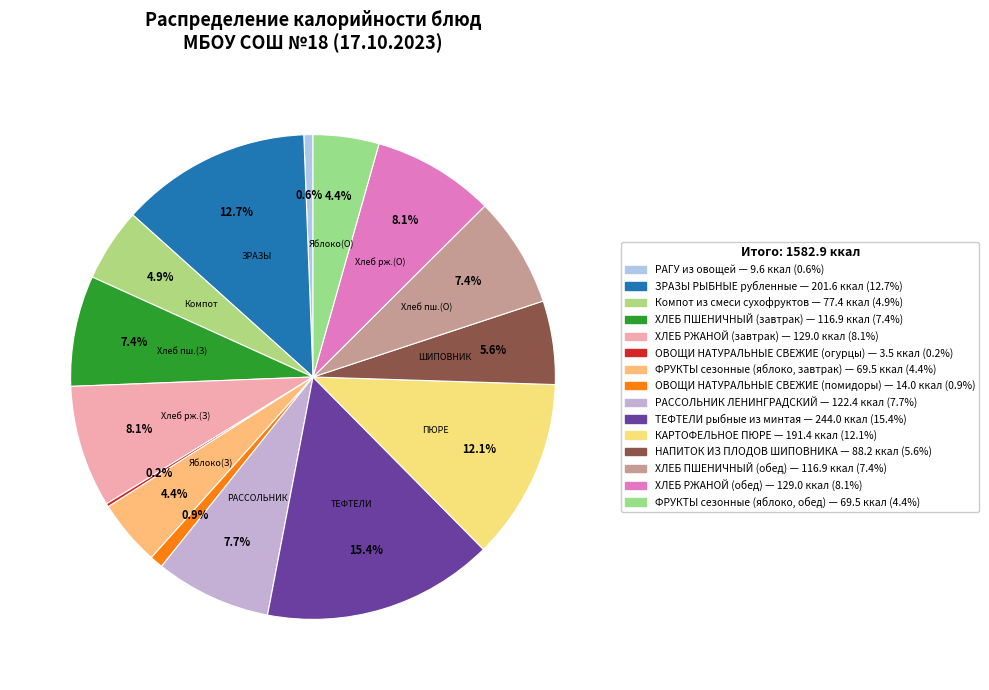

What is the smallest slice in the pie chart?

ОВОЩИ НАТУРАЛЬНЫЕ СВЕЖИЕ (огурцы)